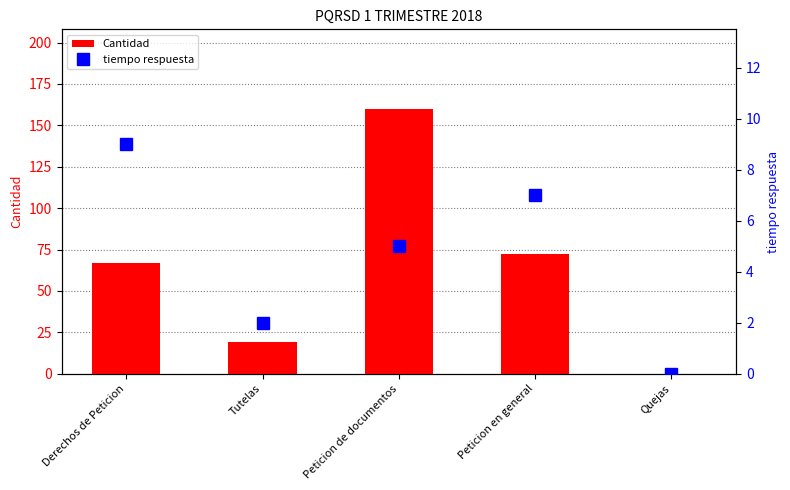

Is the value of Cantidad at Peticion en general greater than the value of tiempo respuesta at Peticion en general?

Yes